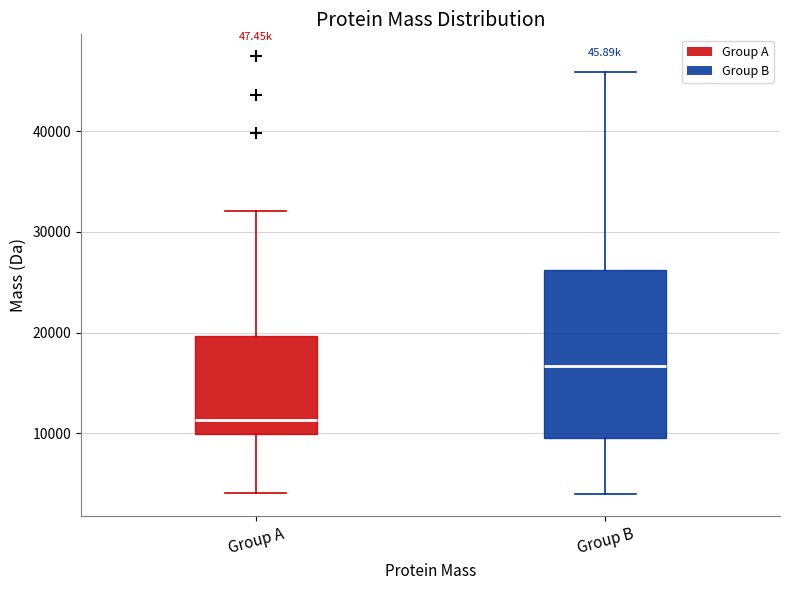

Comparing the boxes themselves (not the whiskers), which one is the tallest?

Group B